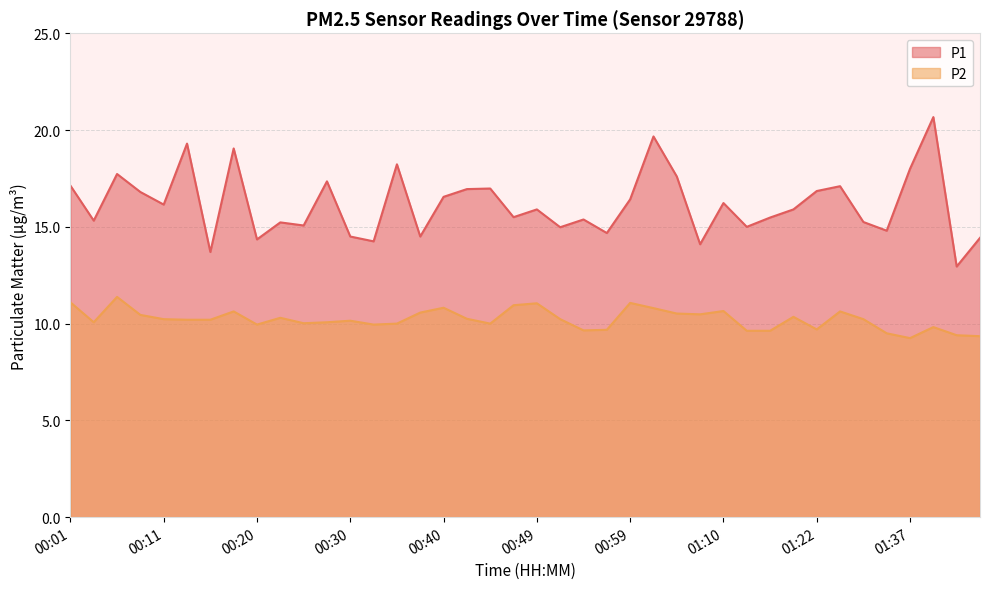

True or false: P2 and P1 cross at least once.

False